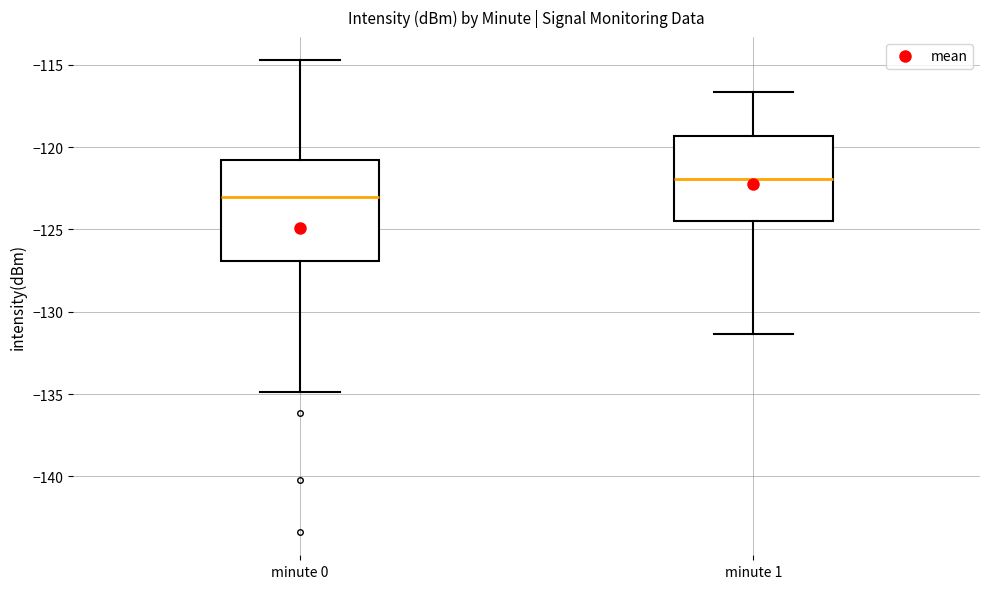

Reading left to right, transcribe this box plot: for each box, give where its median line is, the range the box spans, and where its two whiskers end, as read against the y-axis. The values are not printed on the chart, so give them approximately, as read against the axis.

minute 0: median -123.0, box -127.0 to -121.0, whiskers -135.0 to -114.5
minute 1: median -122.0, box -124.5 to -119.5, whiskers -131.5 to -116.5